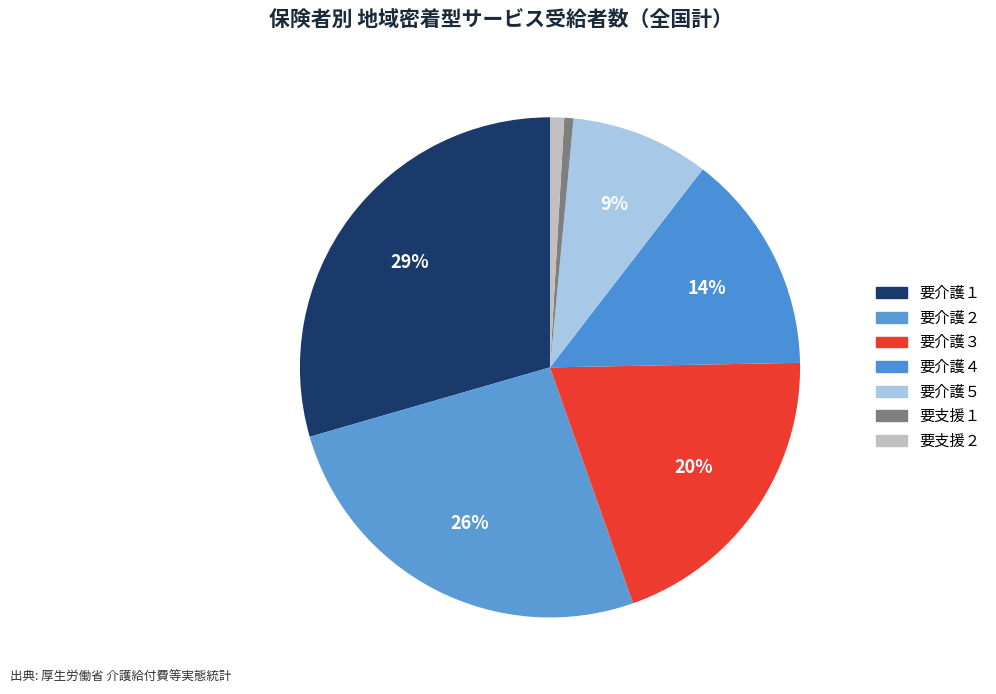

Is the sum of 要介護４ and 要介護５ greater than half?

No